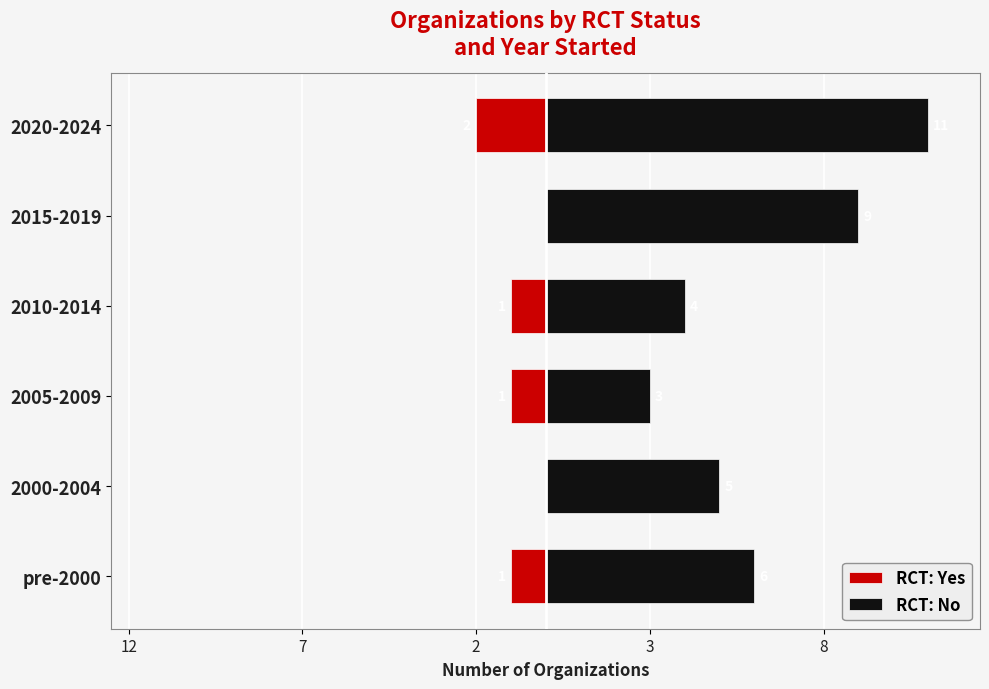

At how many categories does at least one series exceed 0?

6